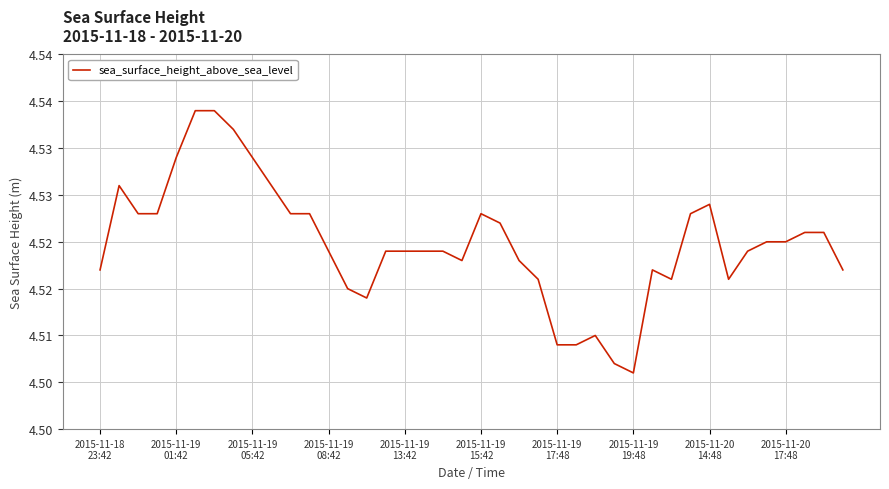

How many interior local peaks (higher than both neighbors) does the data have?

5